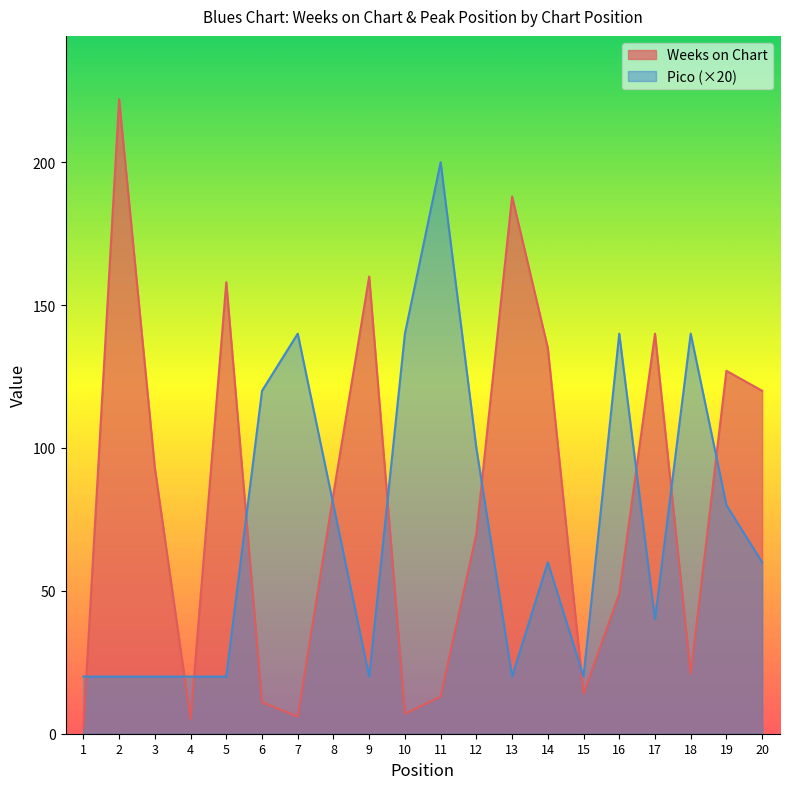

Reading right to left, transcribe all the data shown in this chart.

Weeks on Chart: 20=120	19=127	18=21	17=140	16=49	15=14	14=135	13=188	12=70	11=13	10=7	9=160	8=84	7=6	6=11	5=158	4=5	3=93	2=222	1=2
Pico: 20=60	19=80	18=140	17=40	16=140	15=20	14=60	13=20	12=100	11=200	10=140	9=20	8=80	7=140	6=120	5=20	4=20	3=20	2=20	1=20